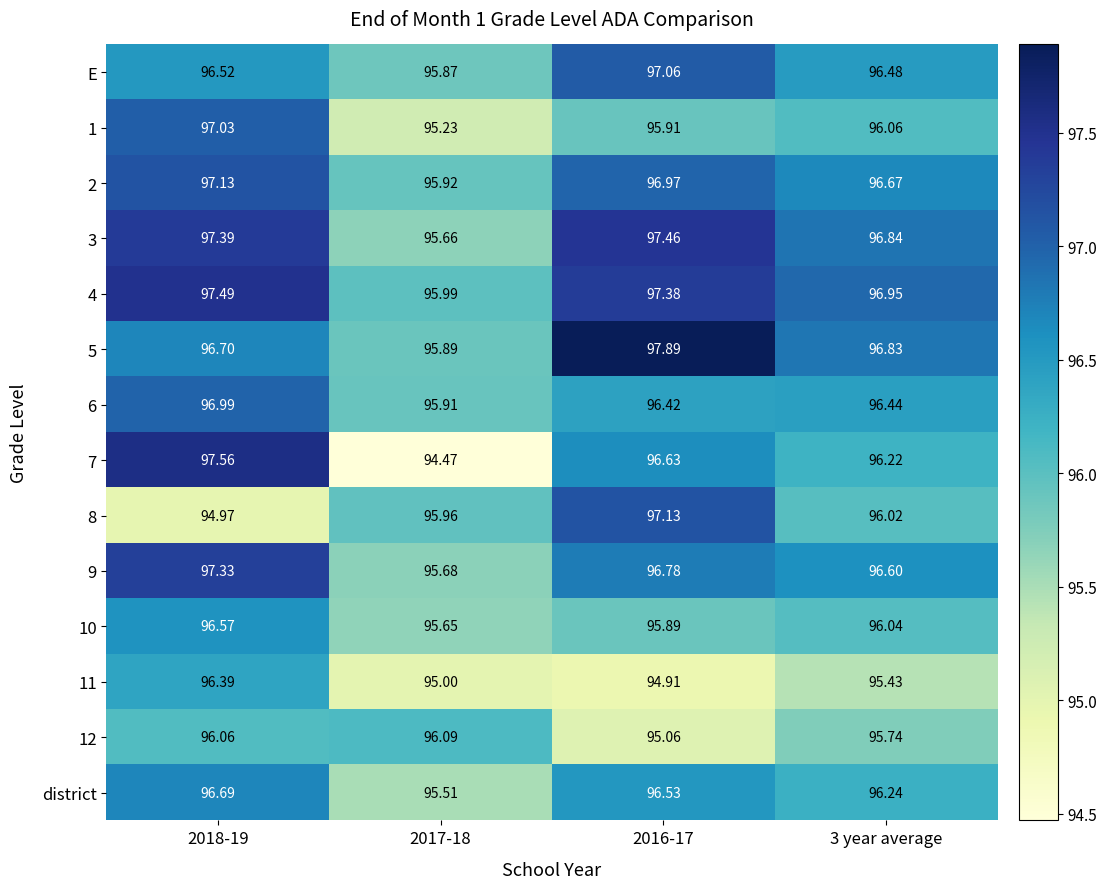

Which series changed the most between 2017-18 and 3 year average?

7